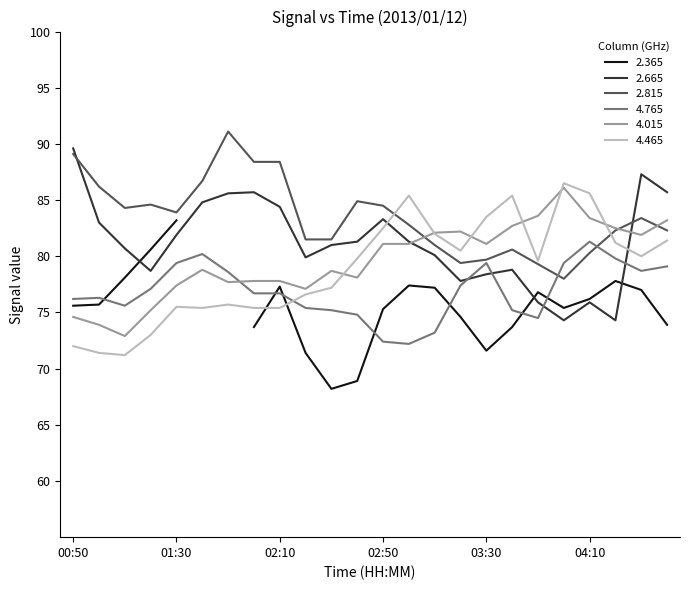

The 4.015 series shows 77.1 at 02:20. True or false?

True